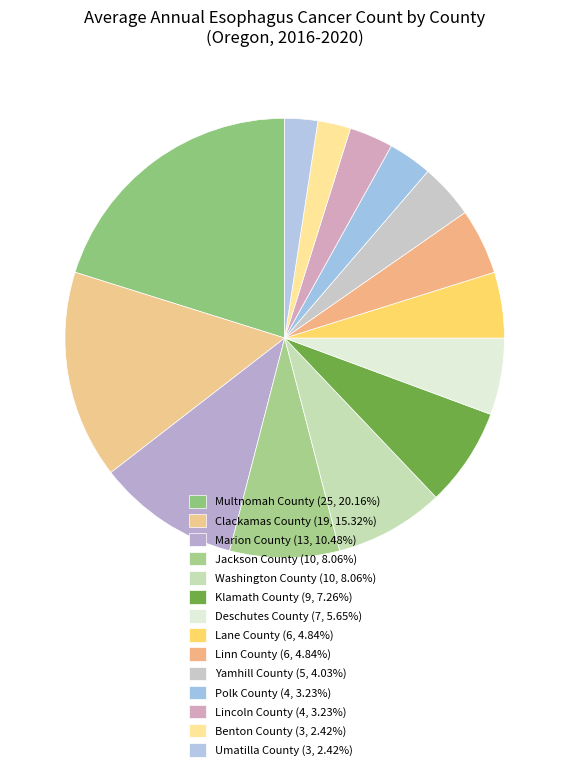

What percentage is NOT represented by Clackamas County?

84.7%